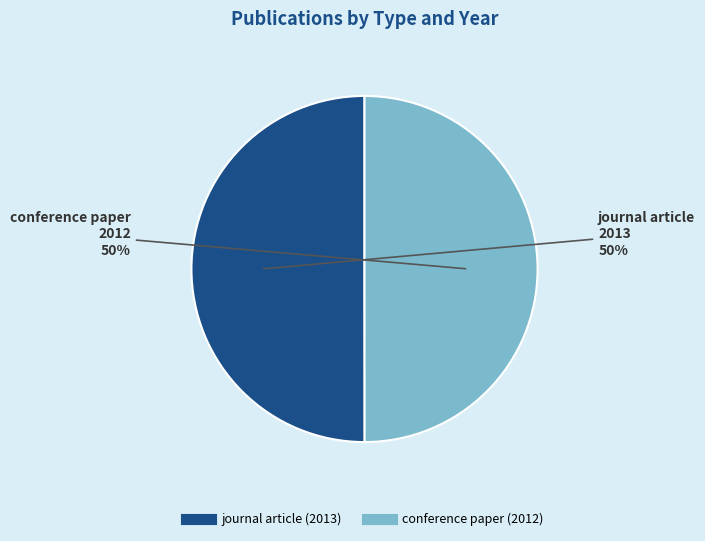

How many slices are in this pie chart?

2